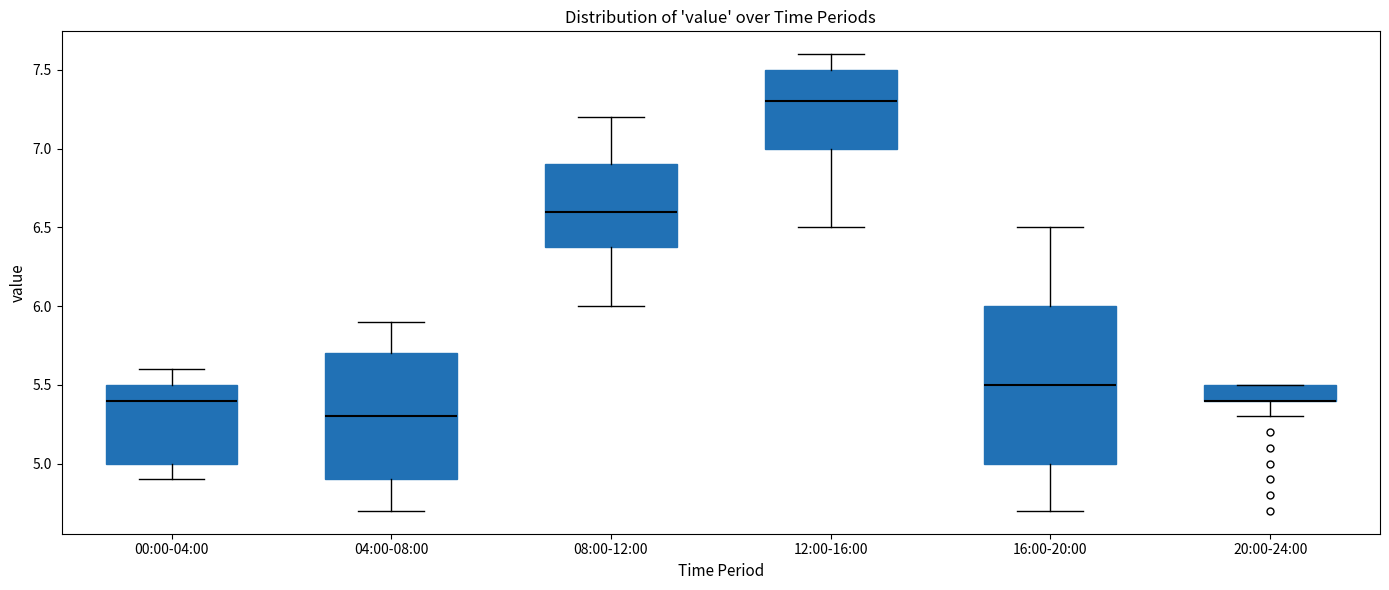

Which box is the tallest, from its lower edge to its upper edge?

16:00-20:00